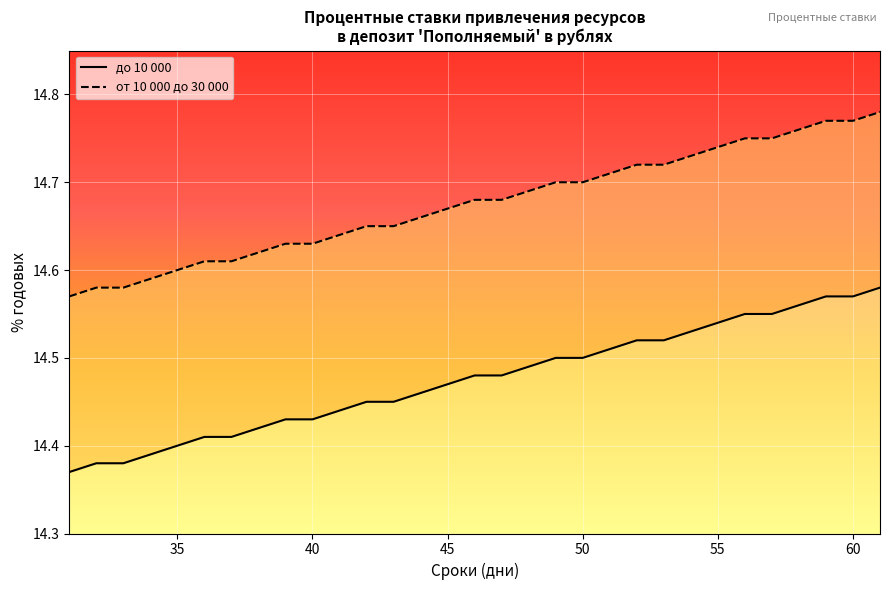

The до 10 000 (линия) series shows 7.5 at 50. True or false?

False